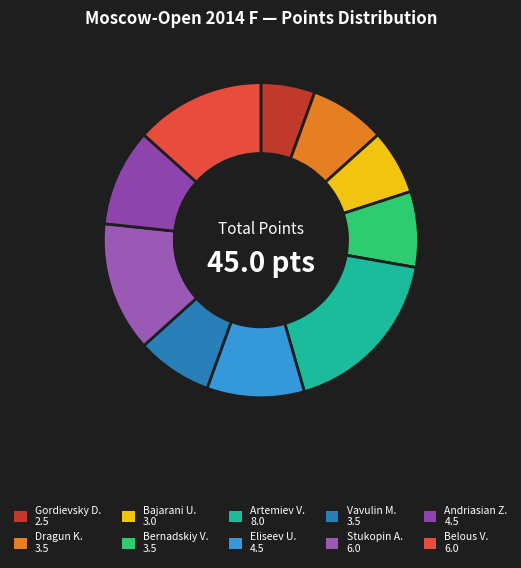

Does any single category account for the majority?

No